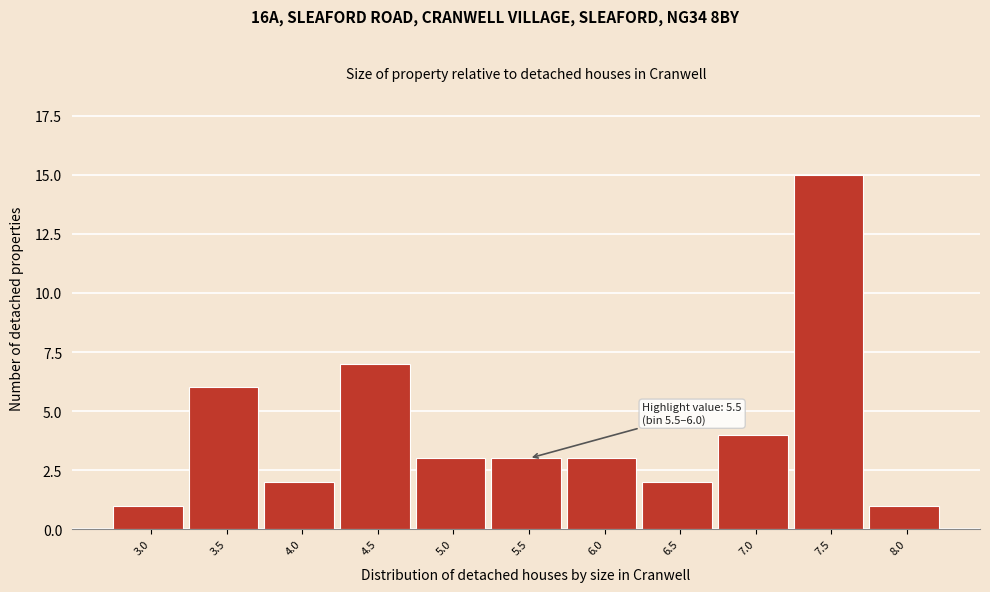

Reading left to right, extract all data points from this chart.

3.0=1	3.5=6	4.0=2	4.5=7	5.0=3	5.5=3	6.0=3	6.5=2	7.0=4	7.5=15	8.0=1